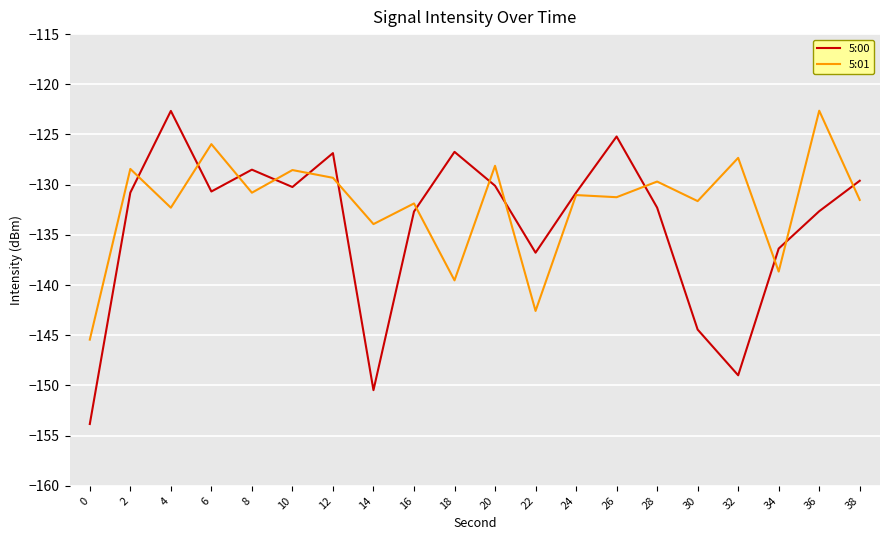

What is the average value of the 5:00 series?

-134.0